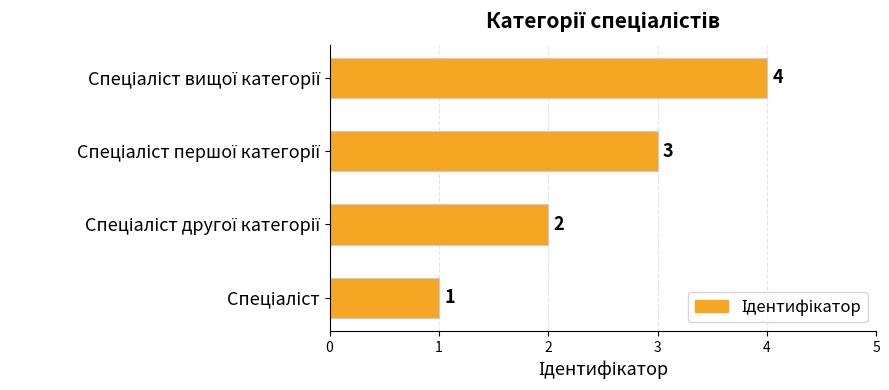

What is the difference between the maximum and minimum values?

3